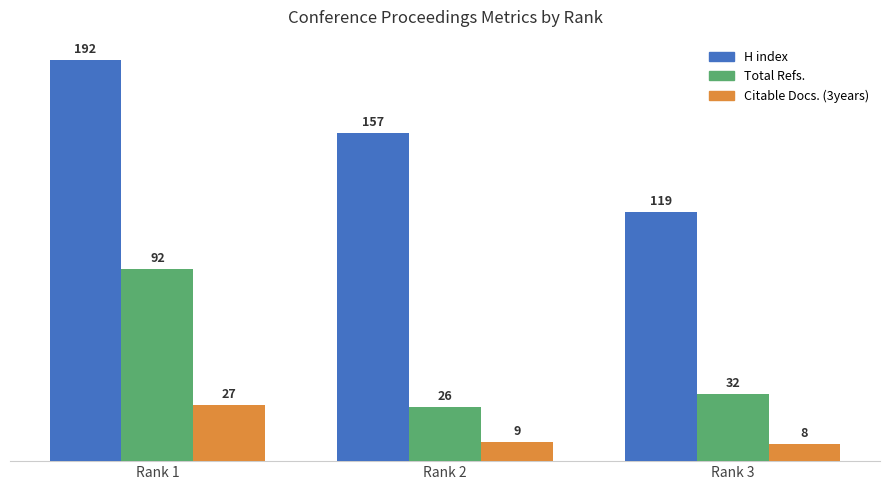

What is the difference between the maximum and minimum values in the Citable Docs. (3years) series?

19